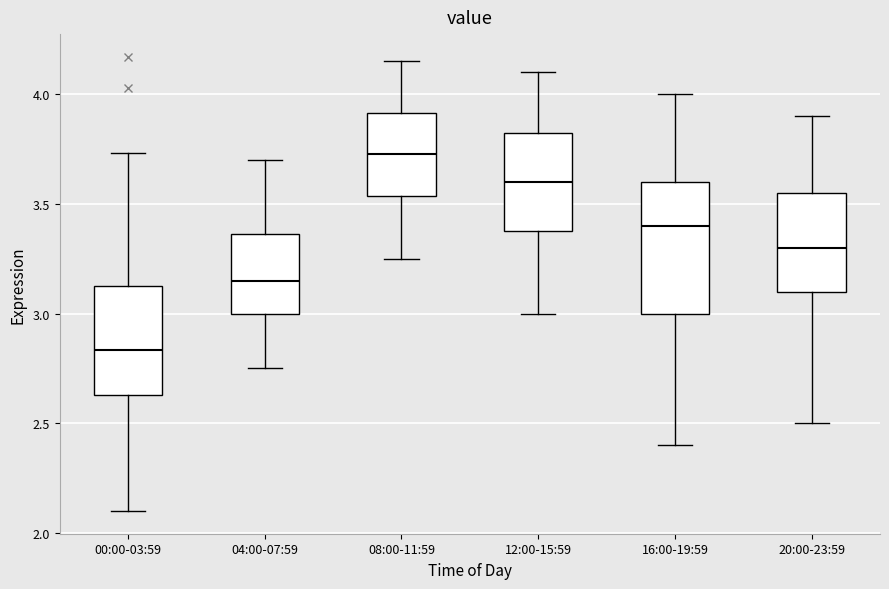

Where is the upper edge of the box for 04:00-07:59 on the y-axis? The values are not printed on the chart, so give them approximately, as read against the axis.

3.35